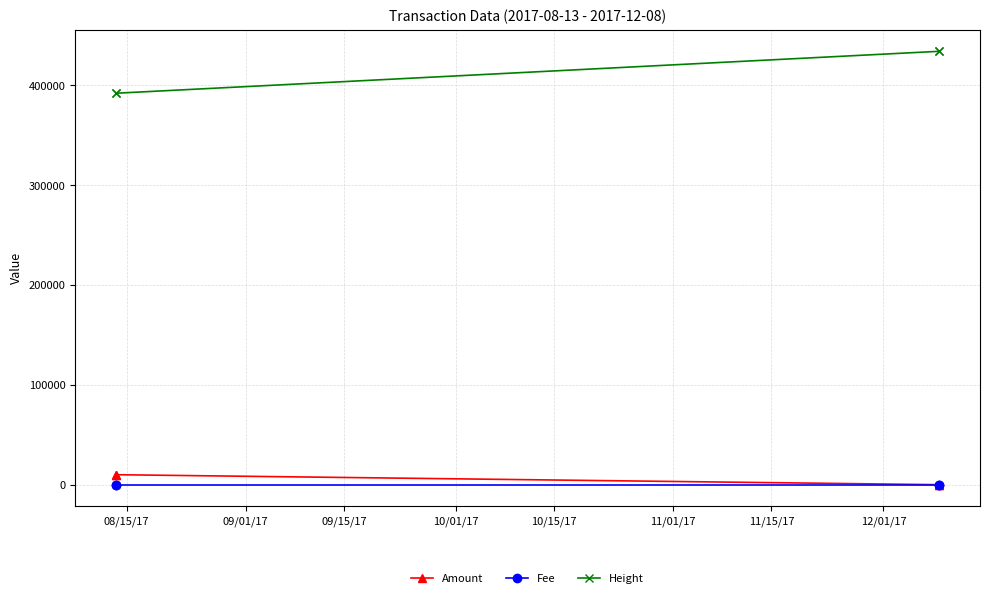

What is the greatest value displayed?

434246